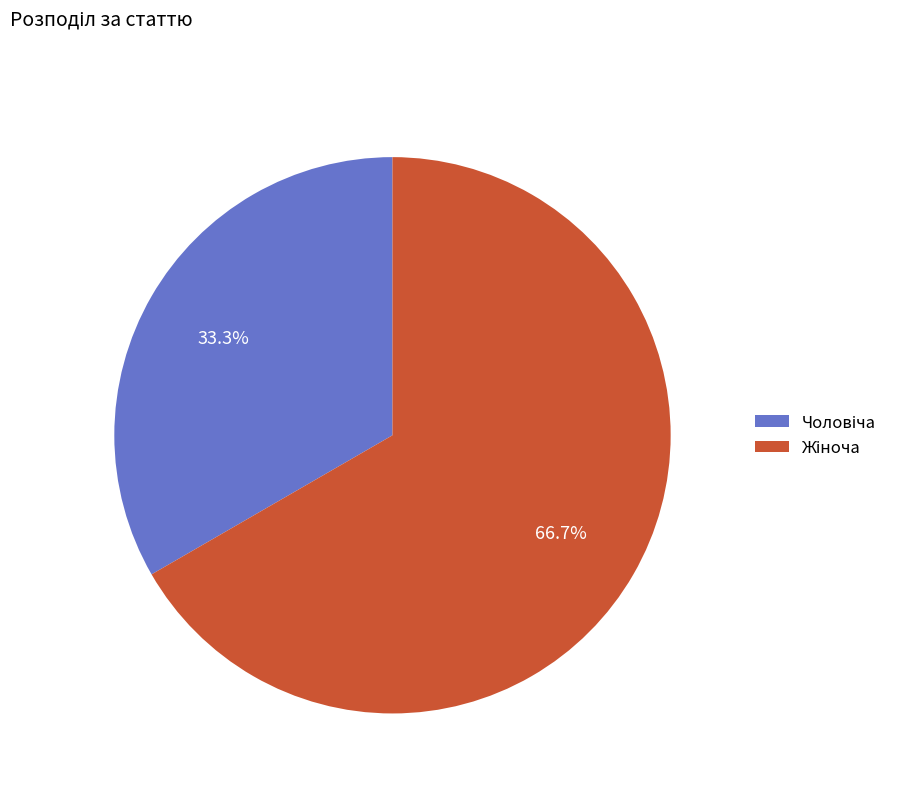

Count the number of slices in the pie.

2